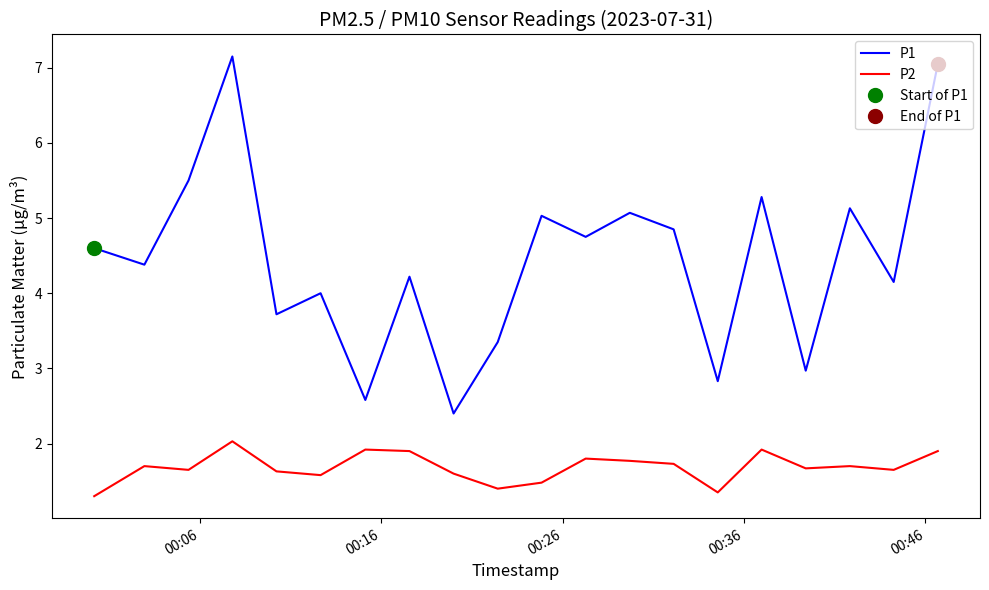

True or false: P2 and P1 cross at least once.

False